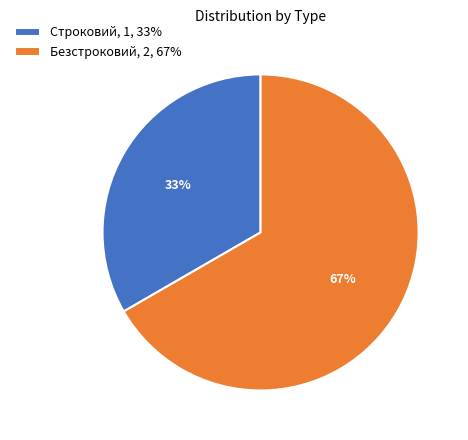

Is the sum of Безстроковий and Строковий greater than half?

Yes